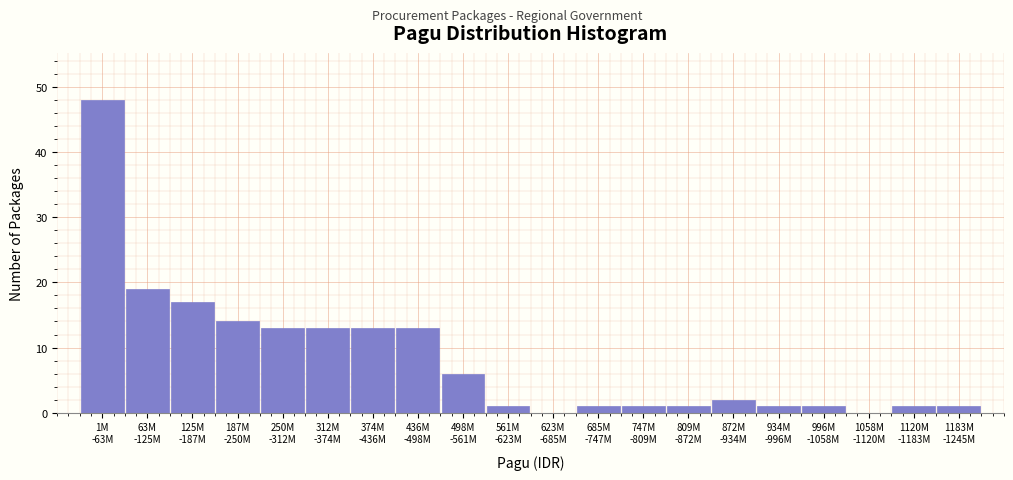

What is the sum of all values?

166